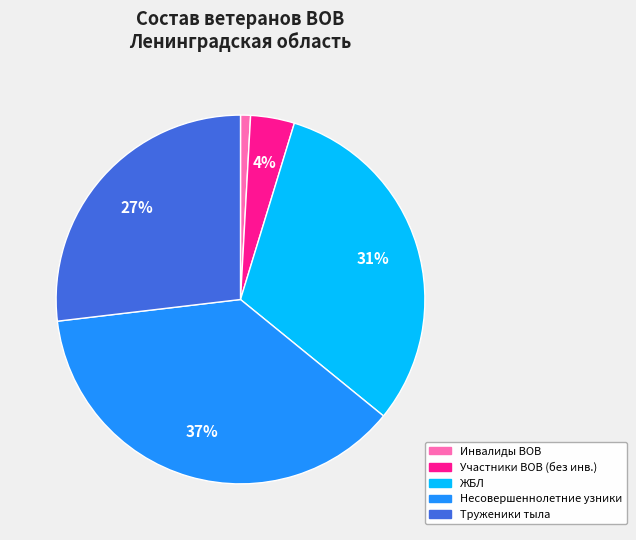

Do Участники ВОВ (без инв.) and Труженики тыла together represent more than half of the pie?

No